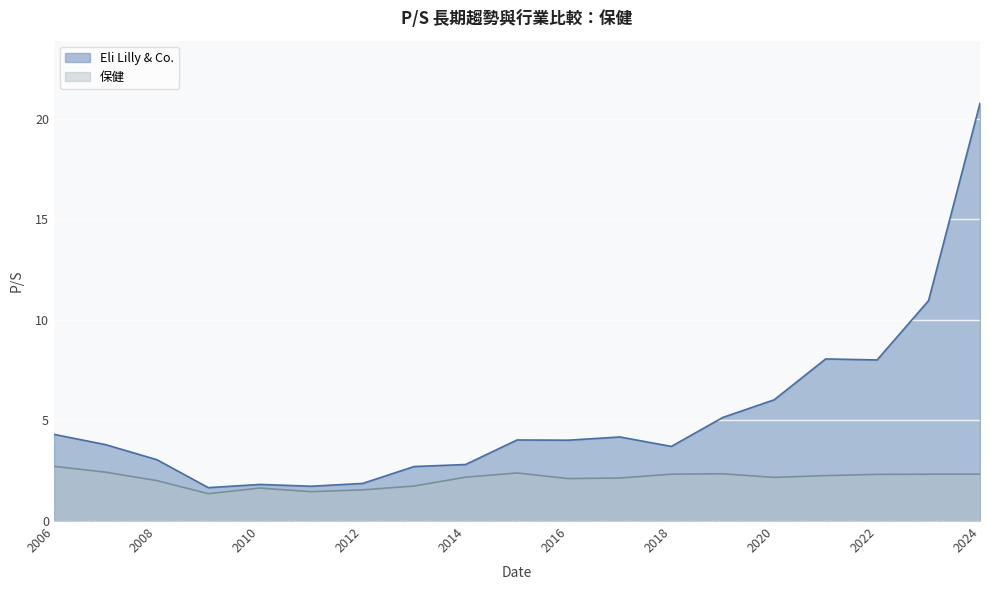

Reading left to right, what are all the values shown in this chart?

Eli Lilly & Co.: 2006=4.3	2007=3.8	2008=3.0	2009=1.7	2010=1.8	2011=1.7	2012=1.9	2013=2.7	2014=2.8	2015=4.0	2016=4.0	2017=4.2	2018=3.7	2019=5.2	2020=6.0	2021=8.1	2022=8.0	2023=11.0	2024=20.8
保健: 2006=2.7	2007=2.4	2008=2.0	2009=1.4	2010=1.6	2011=1.5	2012=1.6	2013=1.7	2014=2.2	2015=2.4	2016=2.1	2017=2.1	2018=2.3	2019=2.4	2020=2.2	2021=2.3	2022=2.3	2023=2.3	2024=2.3